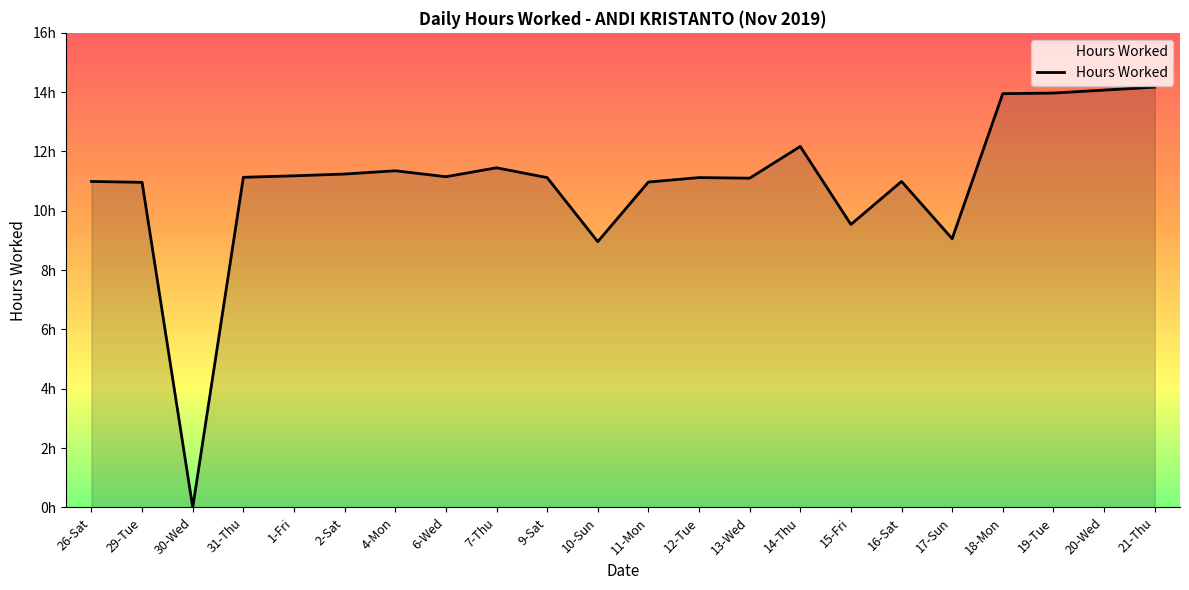

Does the chart have visible grid lines?

No